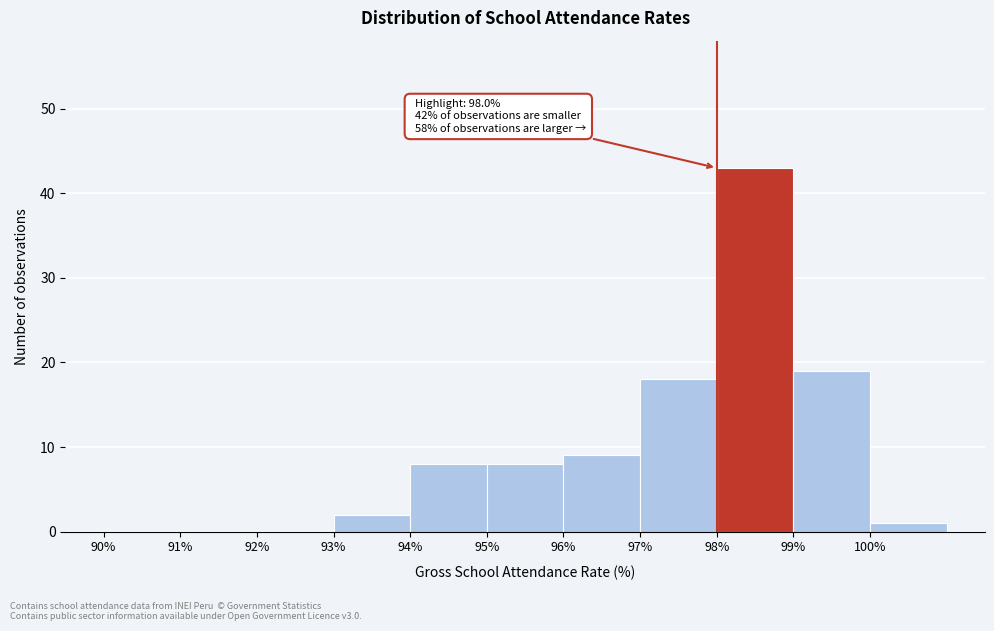

Which range on the x-axis has the tallest bar?

98 to 99